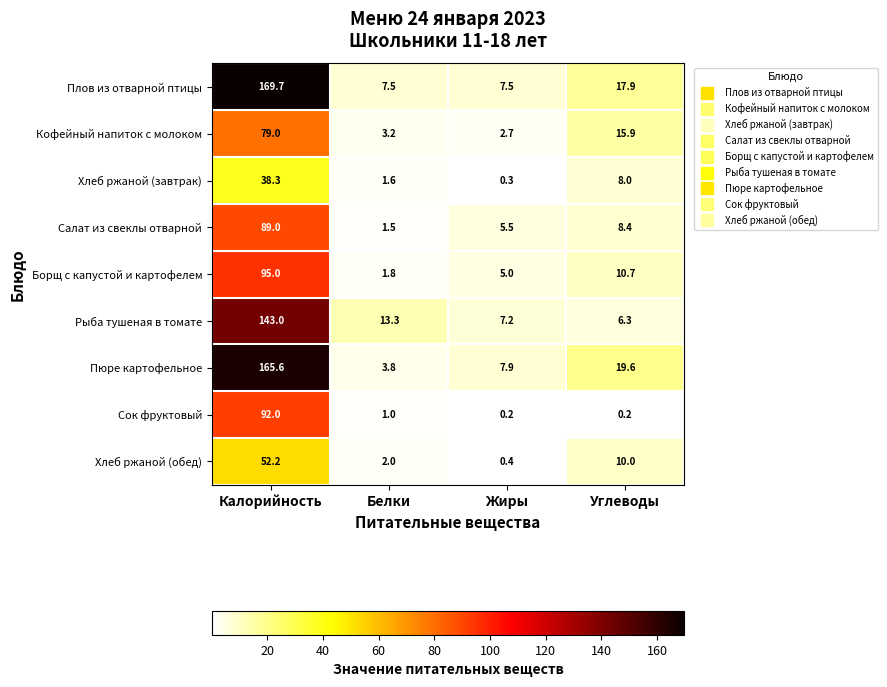

What is the difference between the maximum and minimum values in the Кофейный напиток с молоком series?

76.3